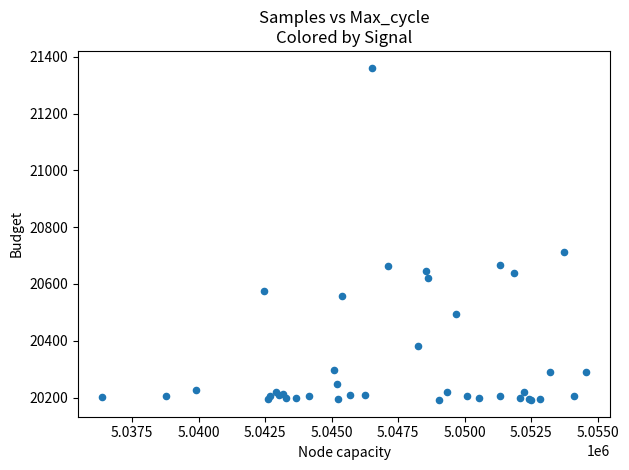

What Y value in the scatter plot is closest to 20776?

20713